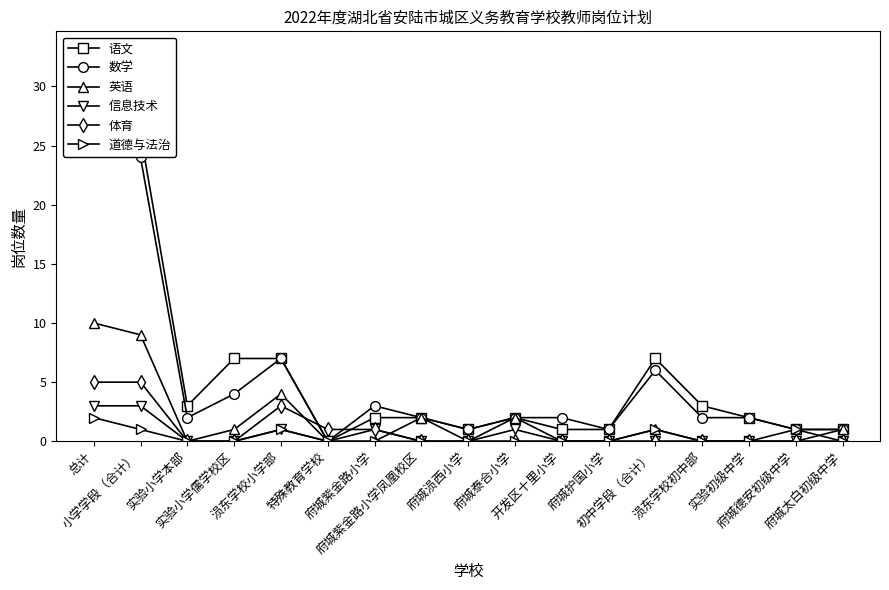

True or false: 数学 and 道德与法治 intersect in this chart.

False